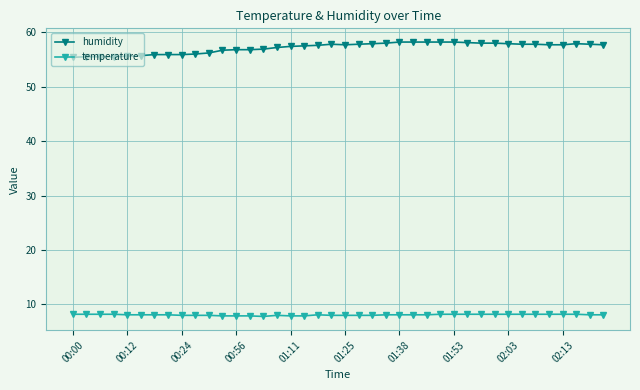

What is the value of the temperature point at the 6th from the left?

8.1